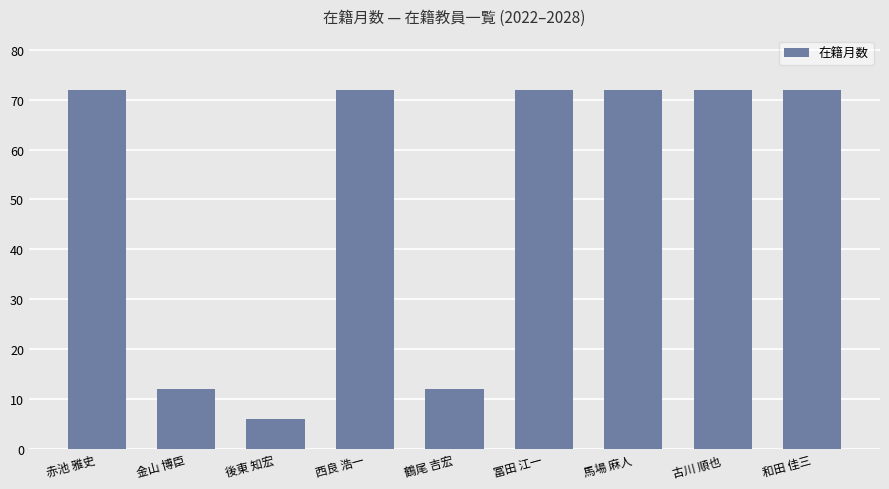

Reading right to left, list all the values displayed in this chart.

和田 佳三=72	古川 順也=72	馬場 麻人=72	冨田 江一=72	鶴尾 吉宏=12	西良 浩一=72	後東 知宏=6	金山 博臣=12	赤池 雅史=72